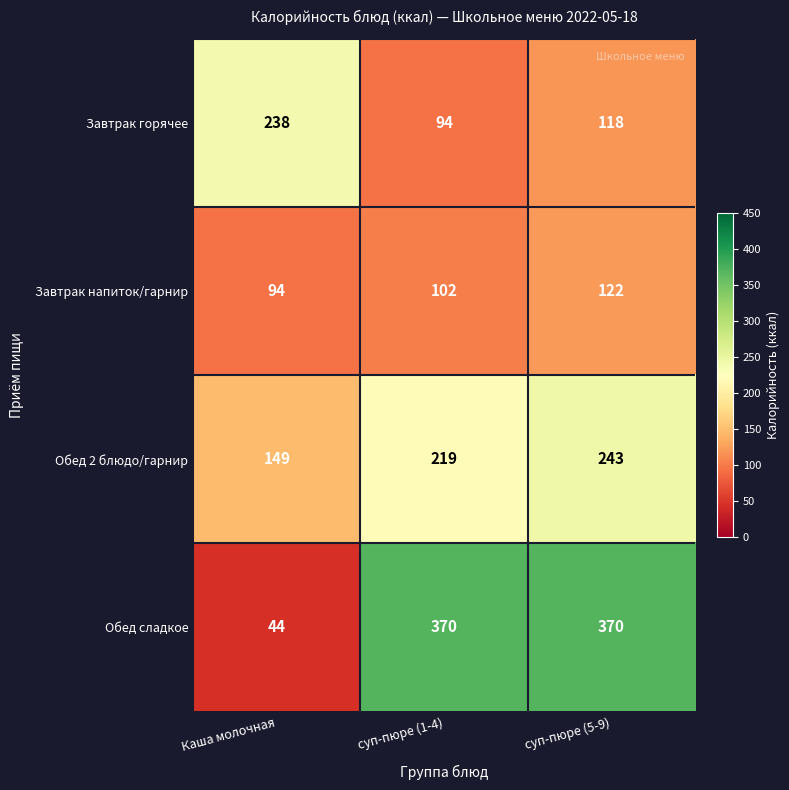

What is the total value across all series at Каша молочная?

525